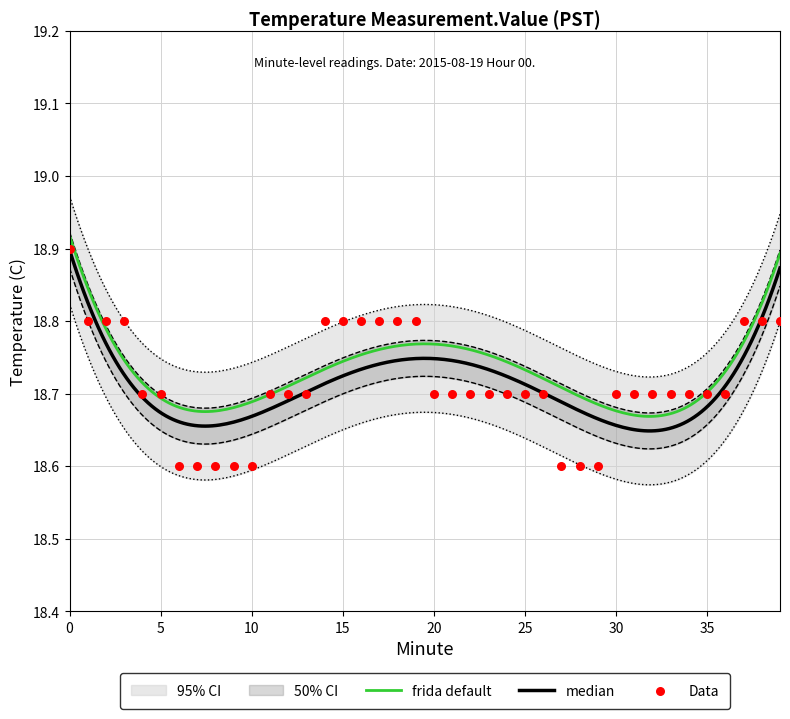

What is the change in value from 20 to 38?

+0.1